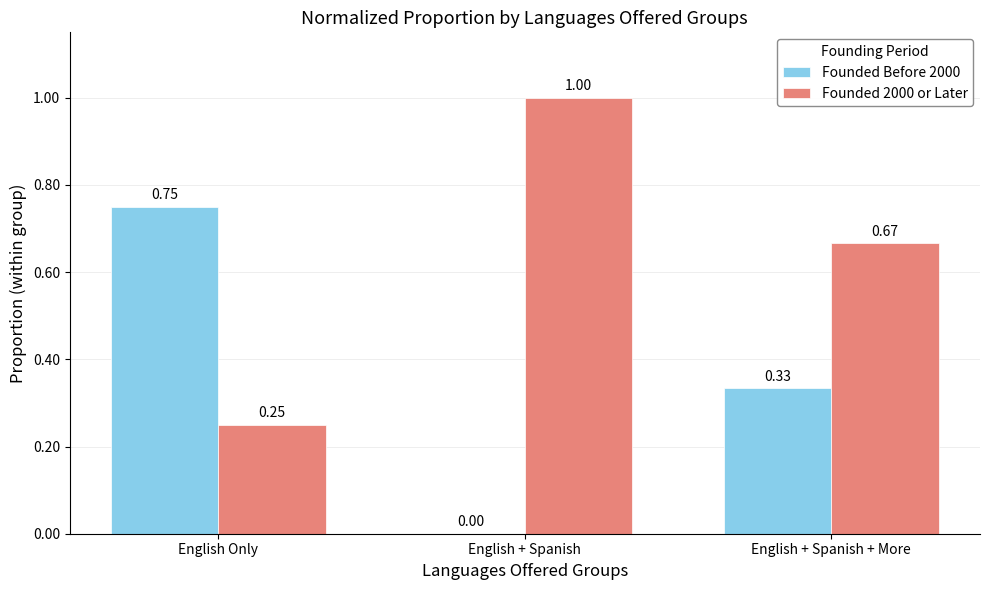

What is the sum of the Founded 2000 or Later values at English + Spanish and English + Spanish + More?

1.7